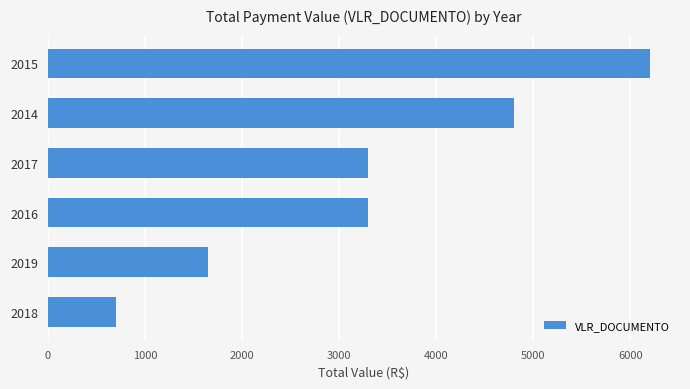

The value at 2014 is 4800. True or false?

True